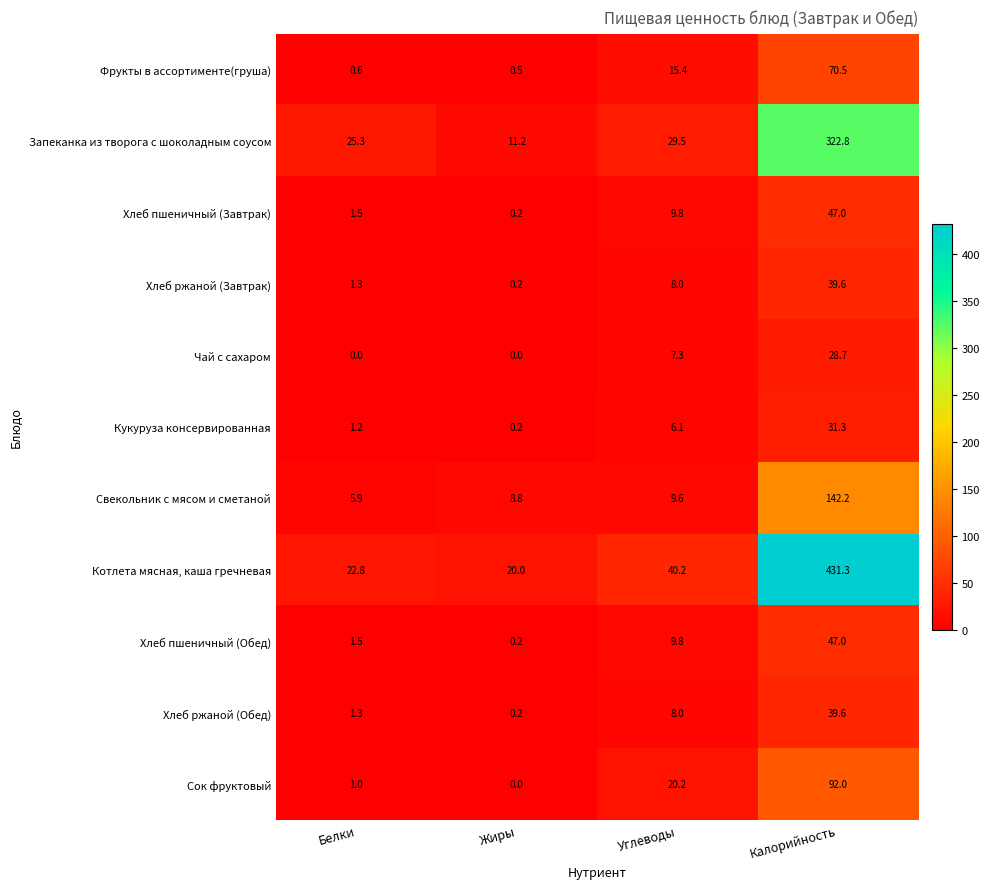

At which category does the chart reach its peak across all series?

Калорийность